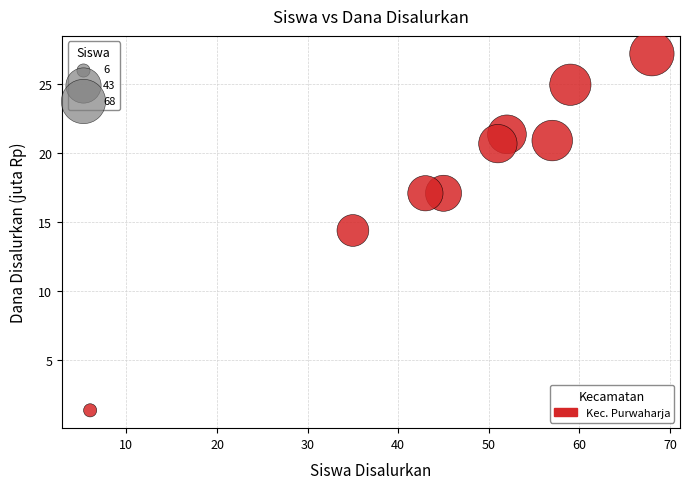

What is the average Y value?

18.4